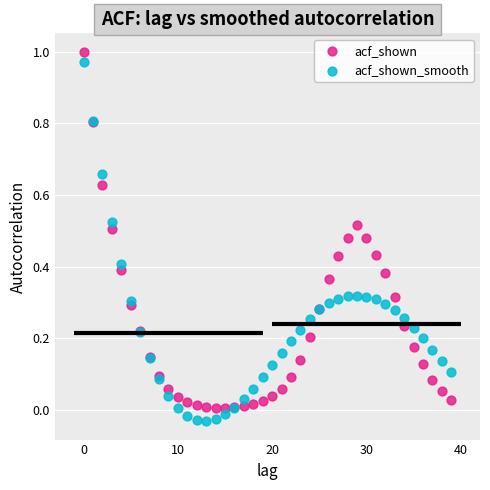

Which series has the widest spread of Y values?

acf_shown_smooth